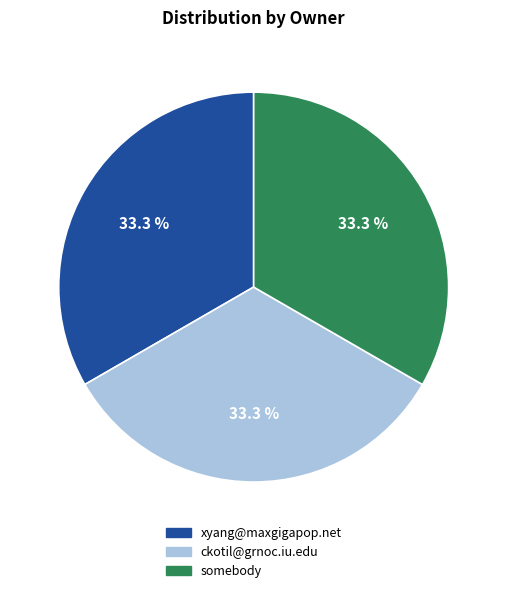

How many slices are in this pie chart?

3